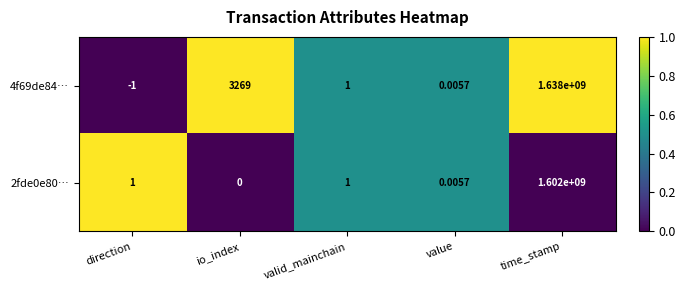

At which label is 4f69de84… closest to 818999999?

io_index